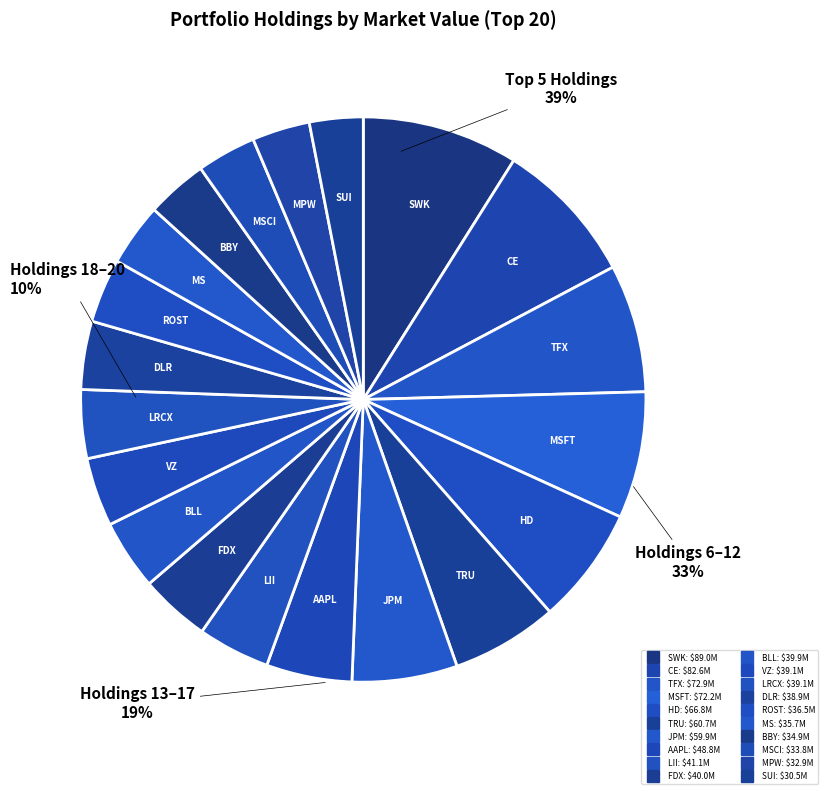

How many segments does this pie chart have?

20